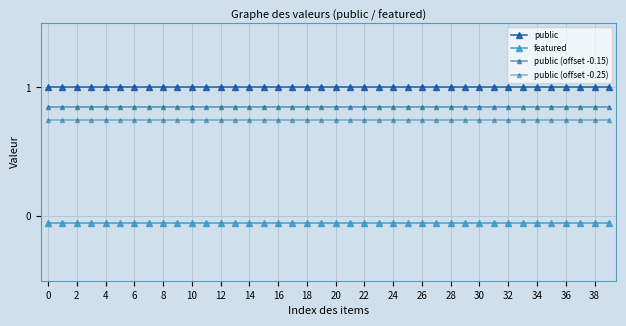

What are all the series names shown in the legend?

public, featured, public (offset -0.15), public (offset -0.25)